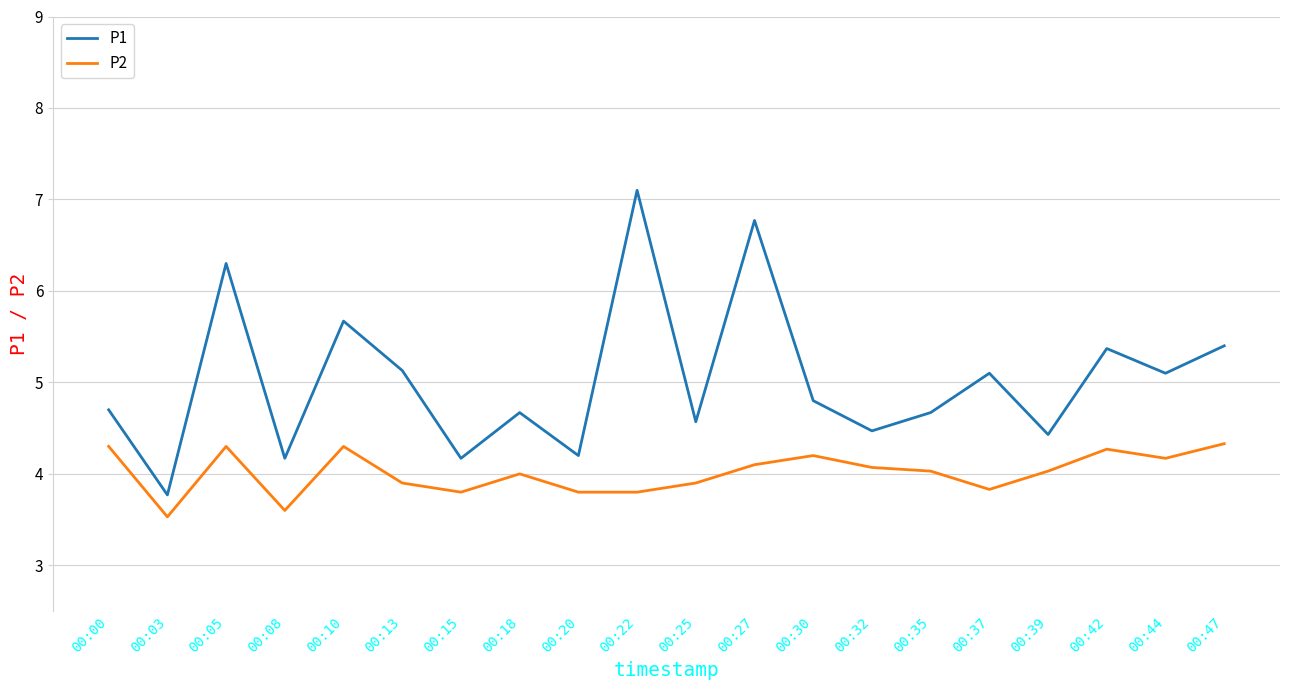

What is the difference between the highest and lowest values at 00:37?

1.3